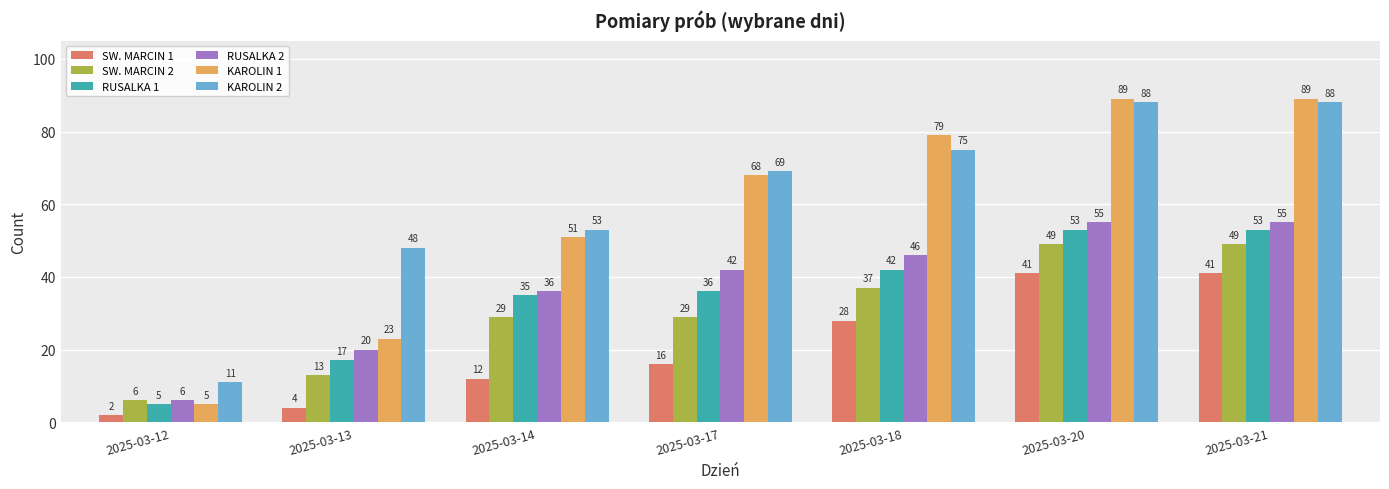

At which label is SW. MARCIN 1 closest to 21?

2025-03-17